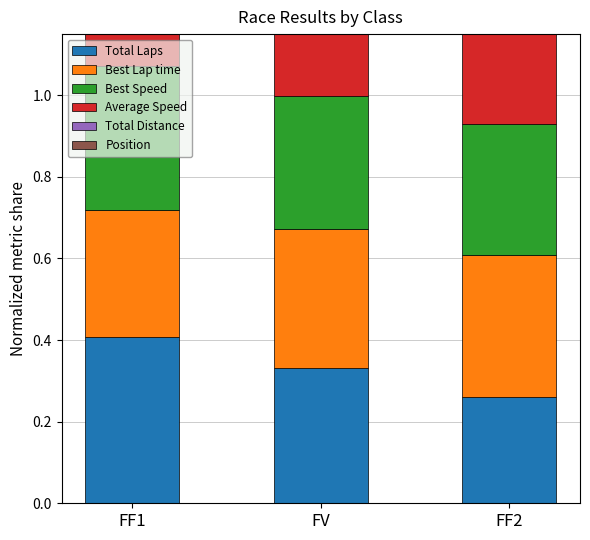

The Position series shows 0.6 at FF2. True or false?

False